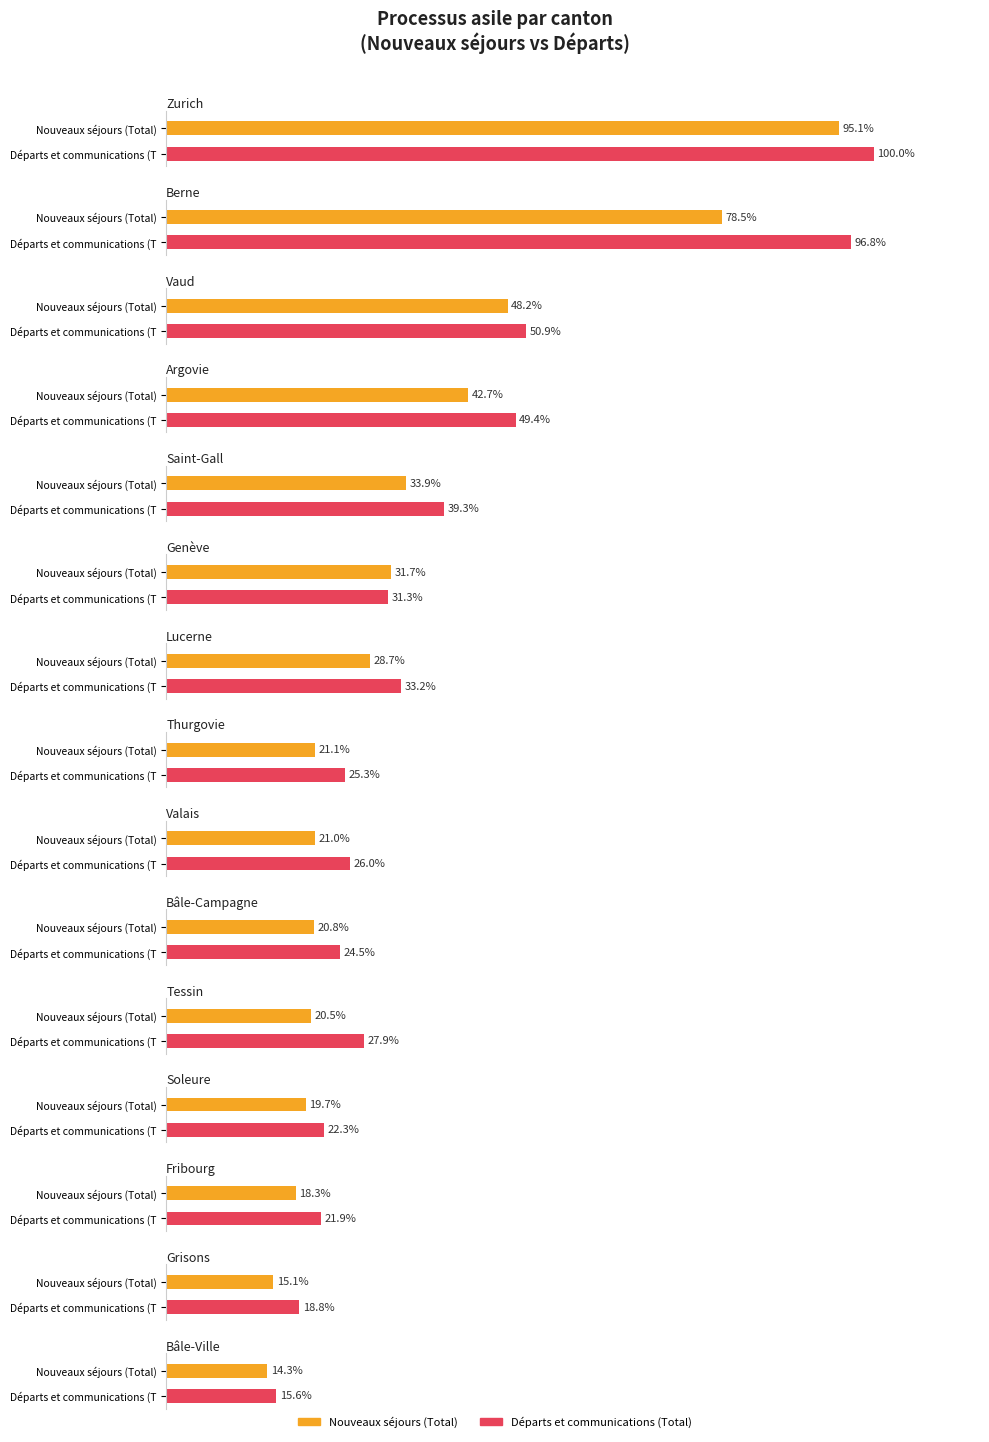

Which series has the widest spread of values?

Départs et communications (Total)